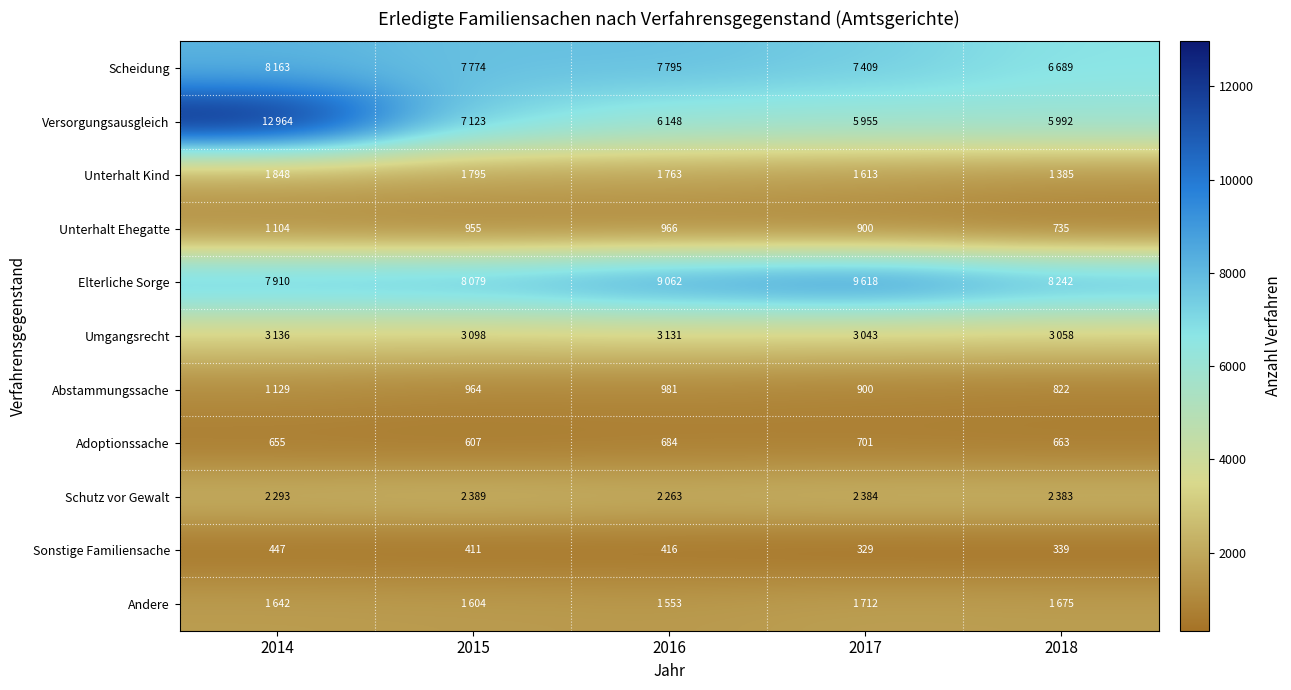

What is the sum of all Sonstige Familiensache values?

1942